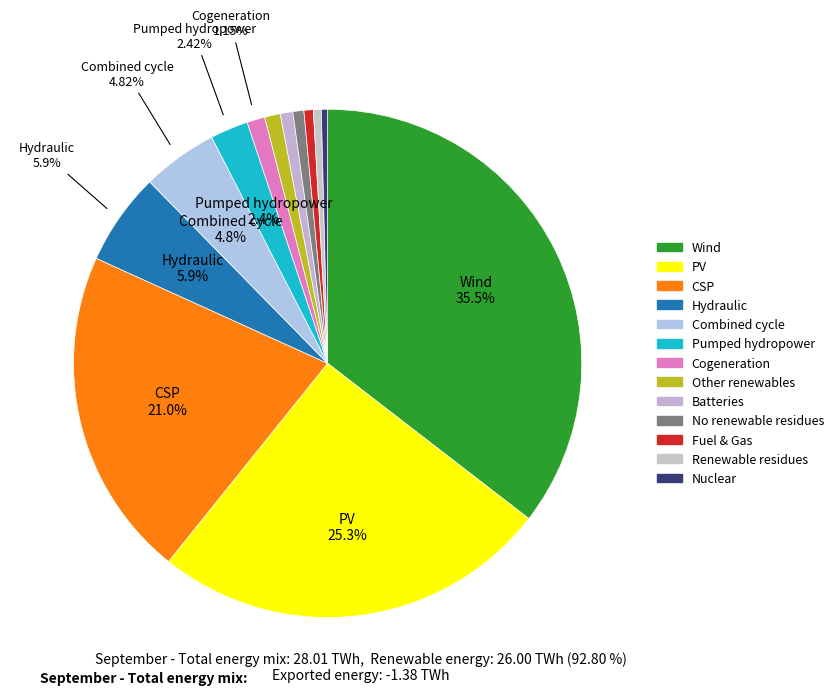

How many segments does this pie chart have?

13